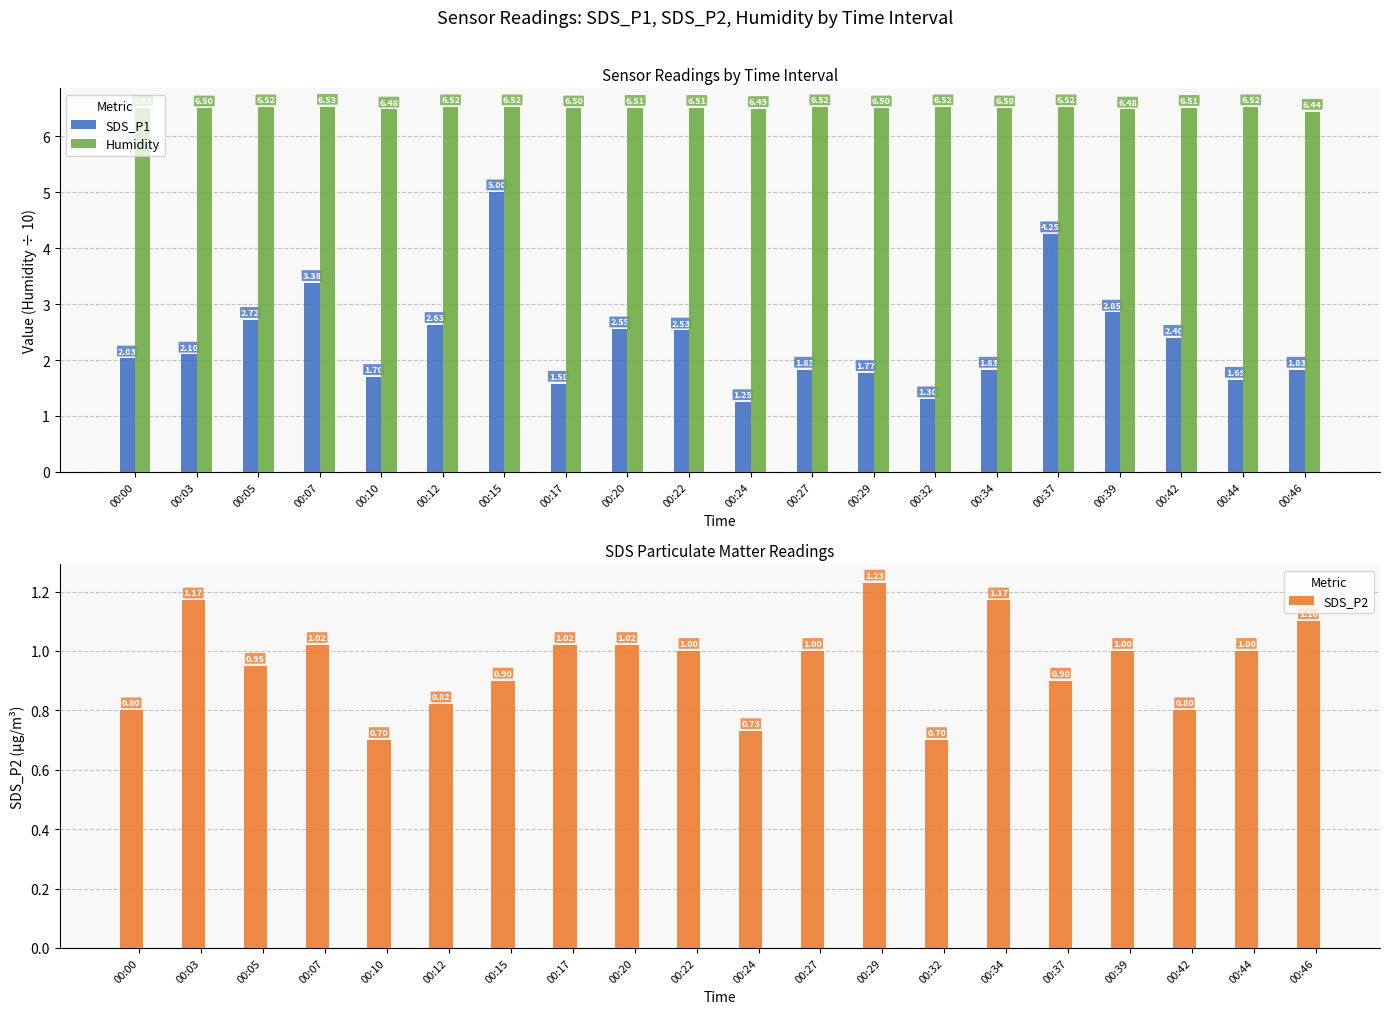

Which series has the largest total across all categories?

Humidity